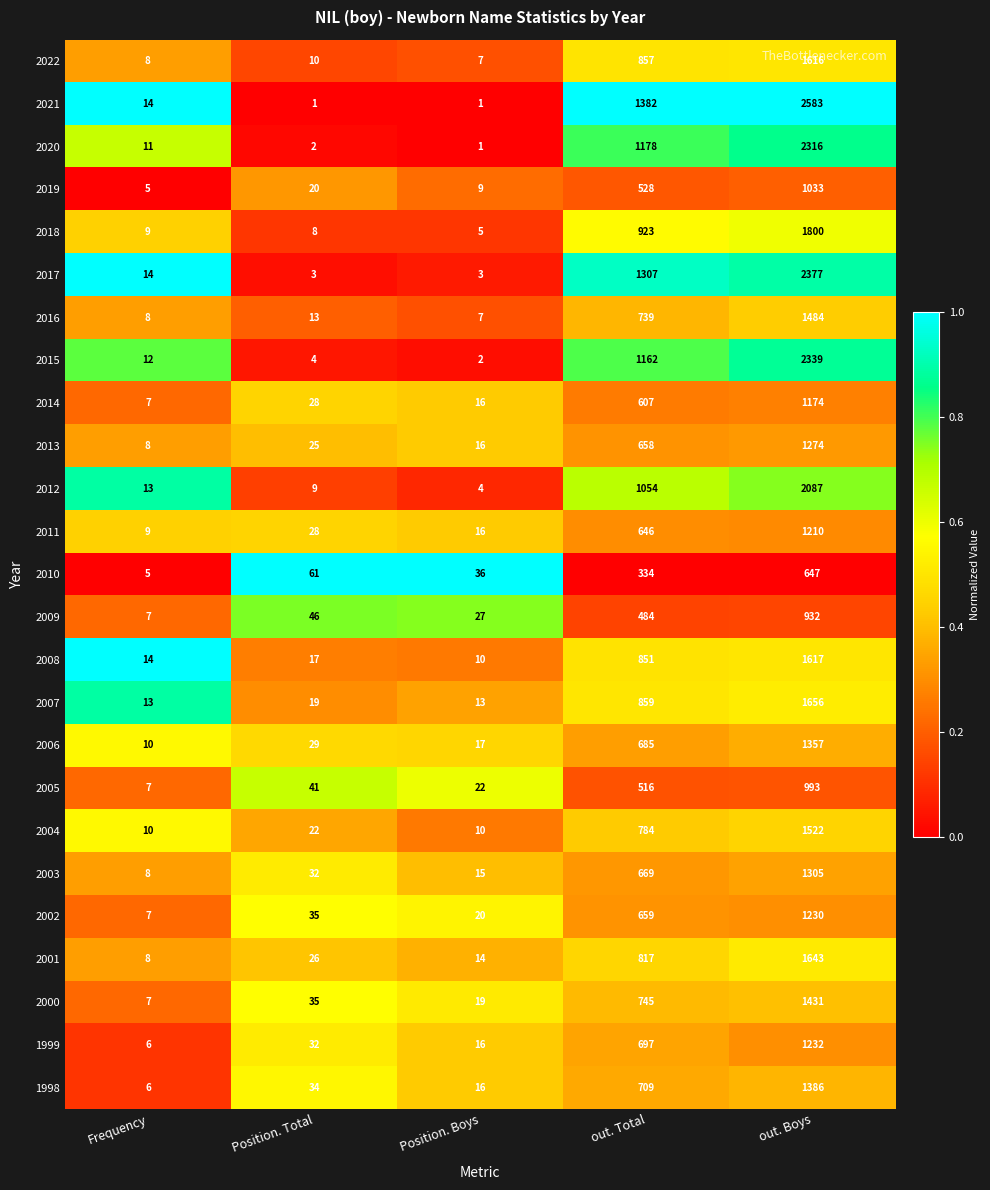

What is the difference between the highest and lowest values at out. Total?

1048